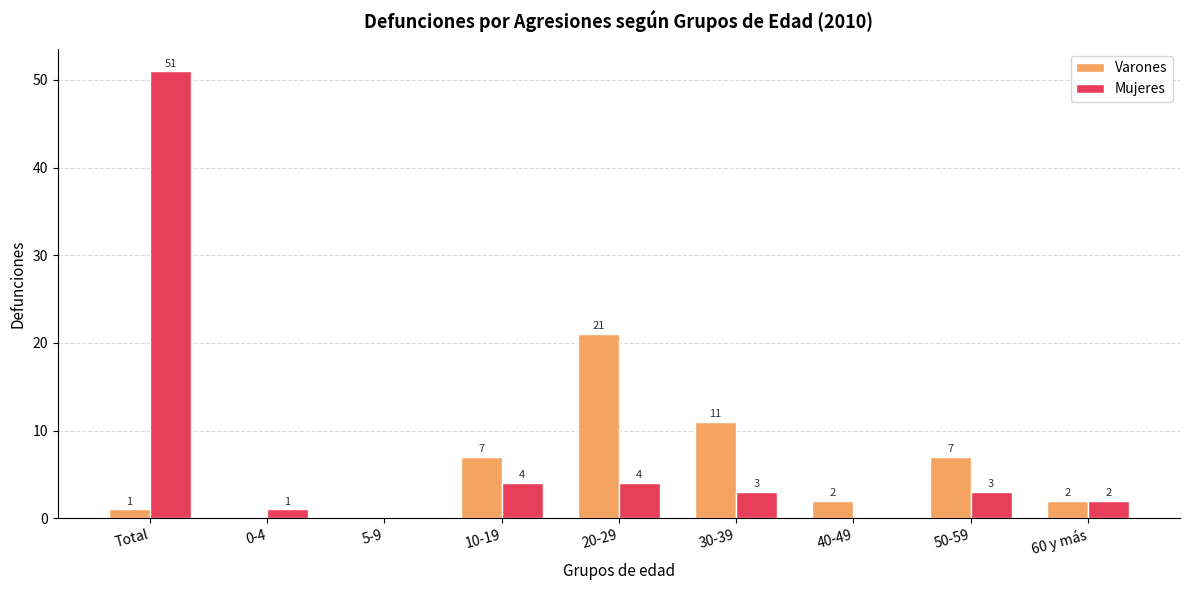

The value of Varones at 60 y más is 2. True or false?

True